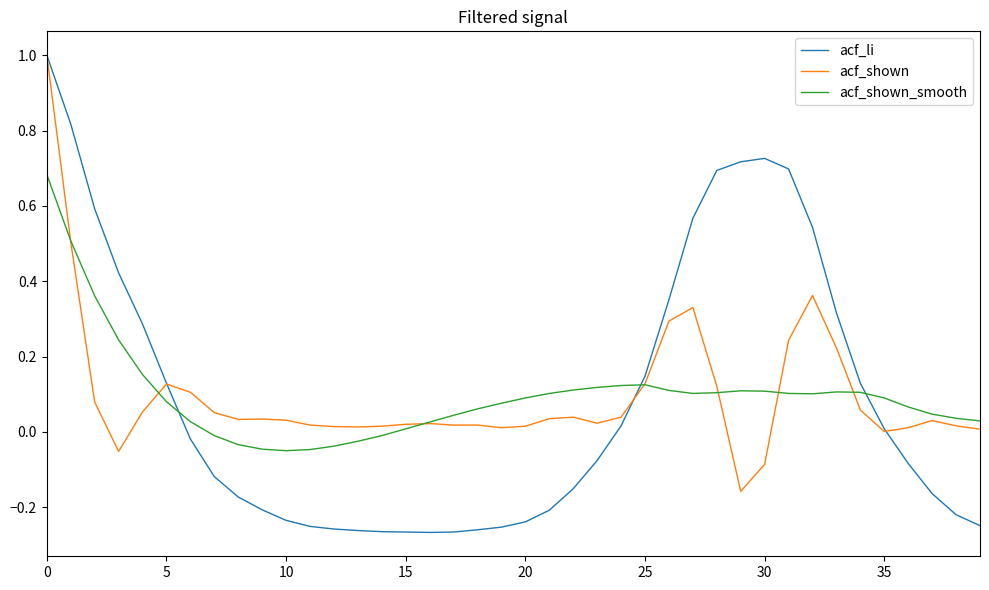

What is the greatest value displayed?

1.0